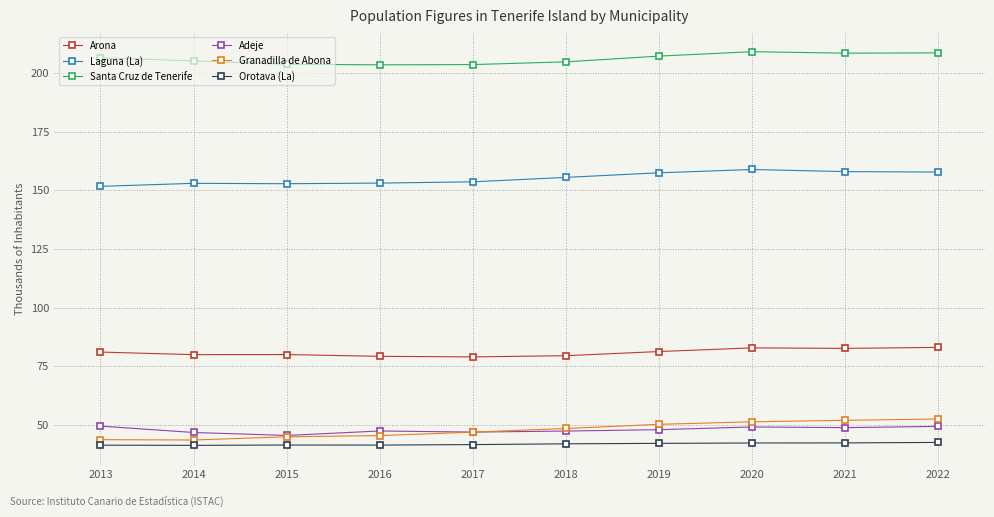

What is the minimum value for Arona?

78.9